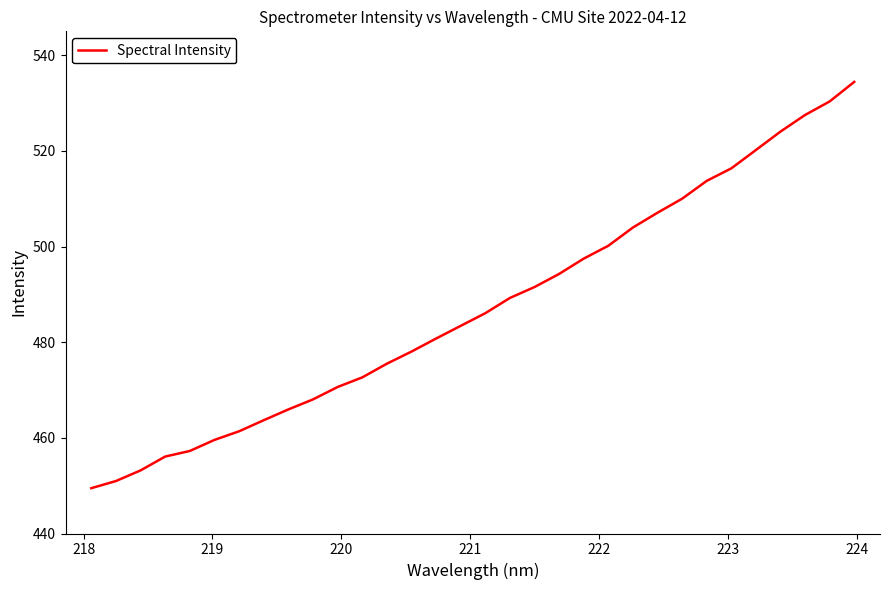

What is the greatest value displayed?

534.4